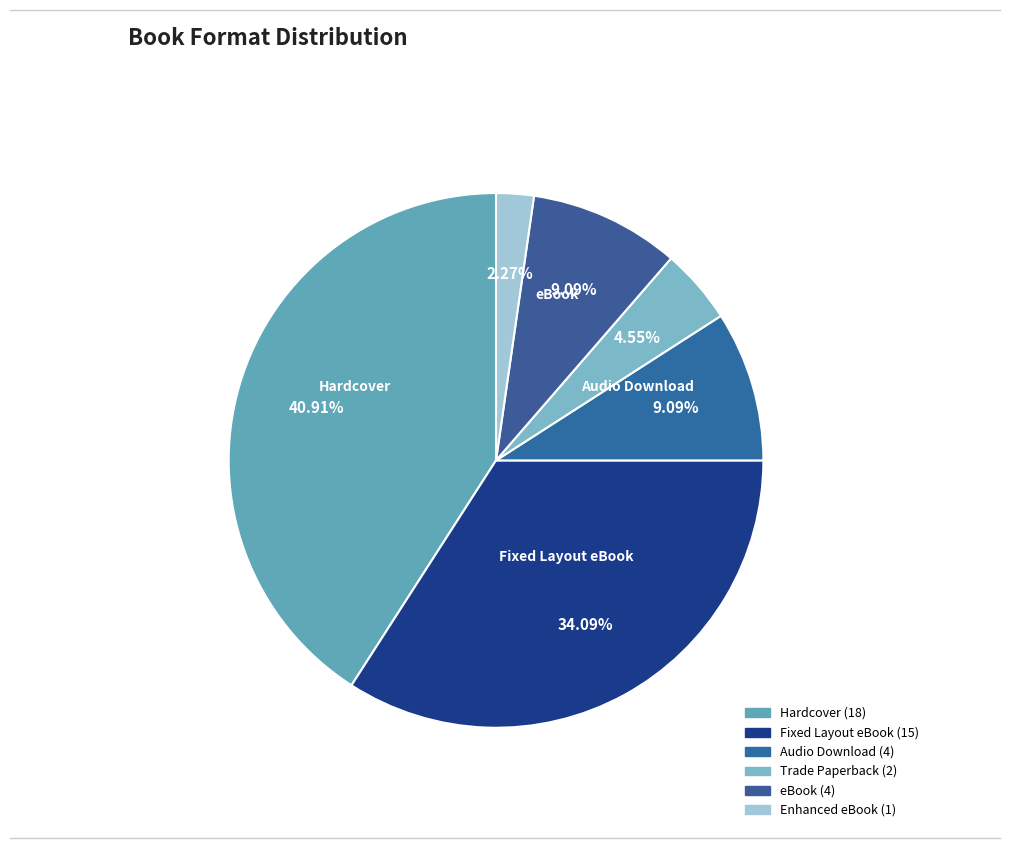

Rank the categories by value from highest to lowest.

Hardcover, Fixed Layout eBook, Audio Download, eBook, Trade Paperback, Enhanced eBook